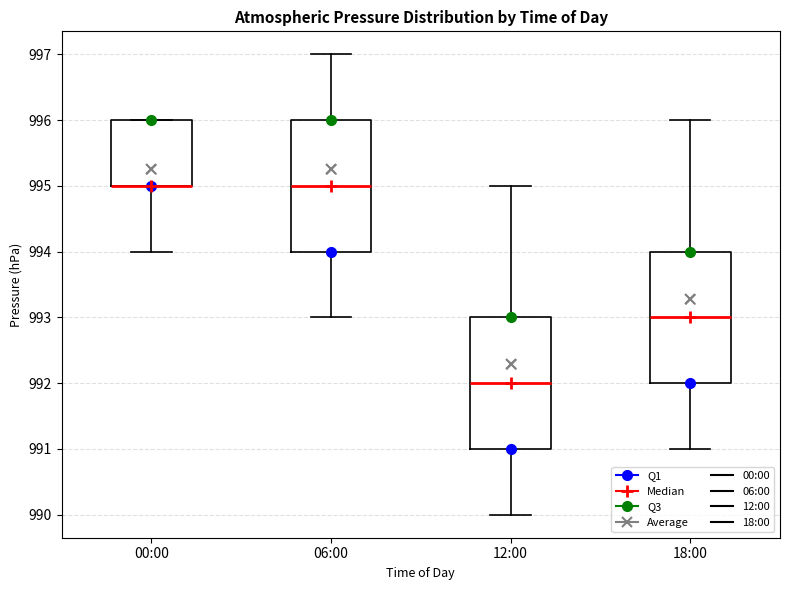

Reading left to right, read every box against the y-axis: the position of its median line, the range the box covers, and the ends of its whiskers. The values are not printed on the chart, so give them approximately, as read against the axis.

00:00: median 995 (drawn on the box's lower edge), box 995 to 996, whiskers 994 to 996
06:00: median 995, box 994 to 996, whiskers 993 to 997
12:00: median 992, box 991 to 993, whiskers 990 to 995
18:00: median 993, box 992 to 994, whiskers 991 to 996